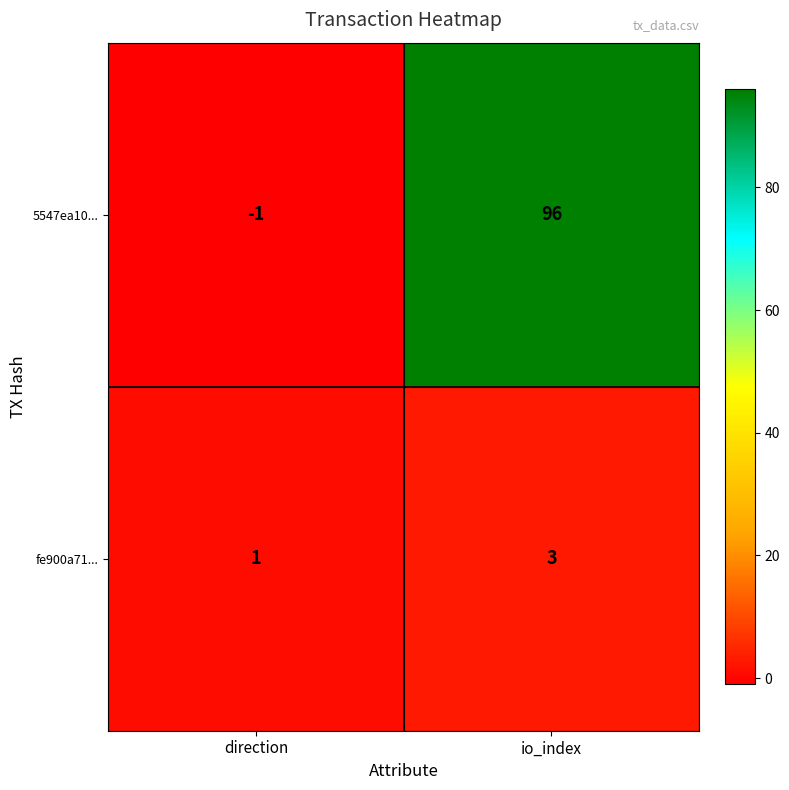

List the series in order of their peak value, lowest first.

fe900a71..., 5547ea10...